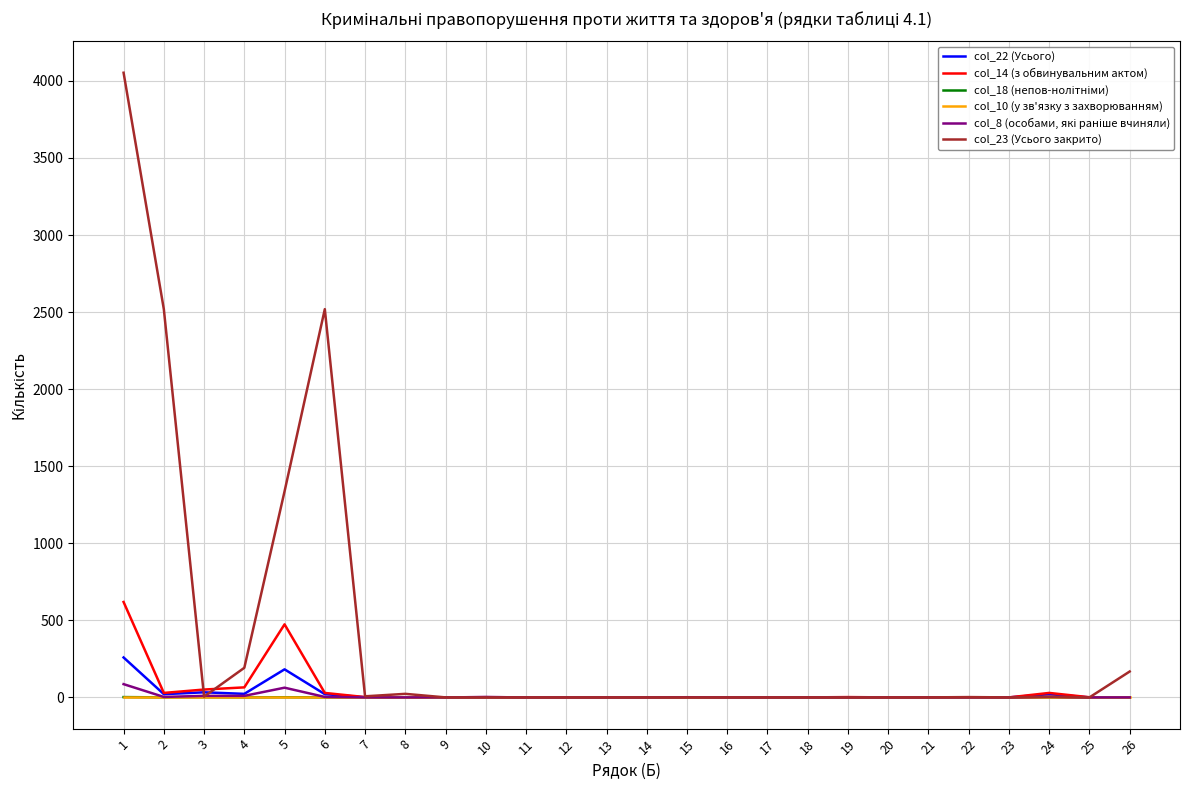

Which series has the largest total across all categories?

col_23 (Усього закрито)